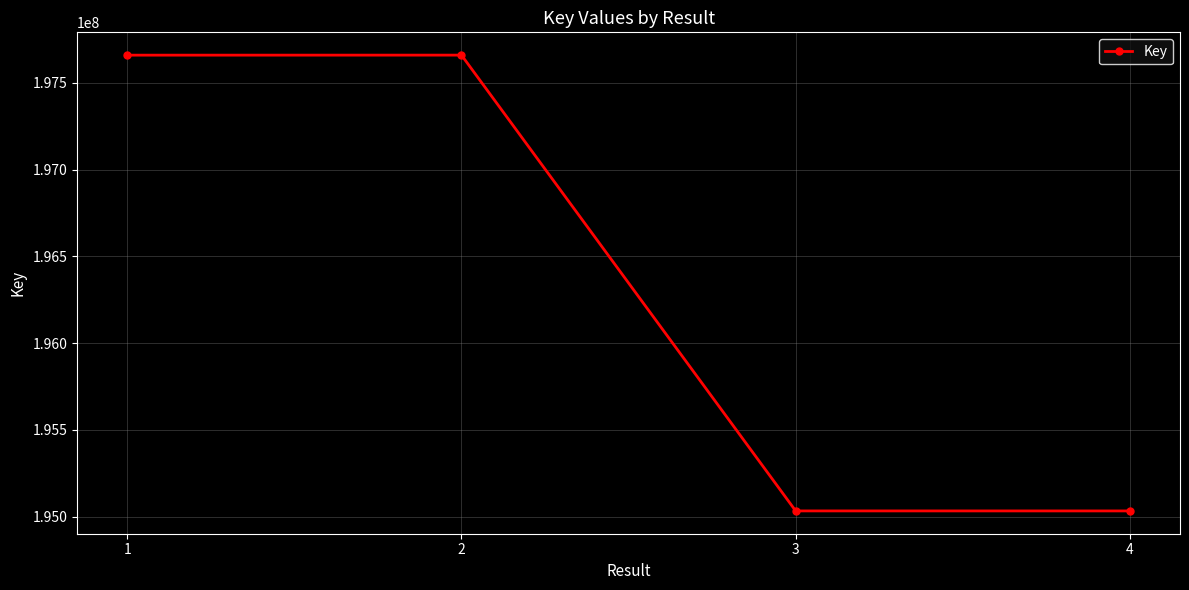

Approximately how many times larger is the value at 1 compared to 2?

1.0